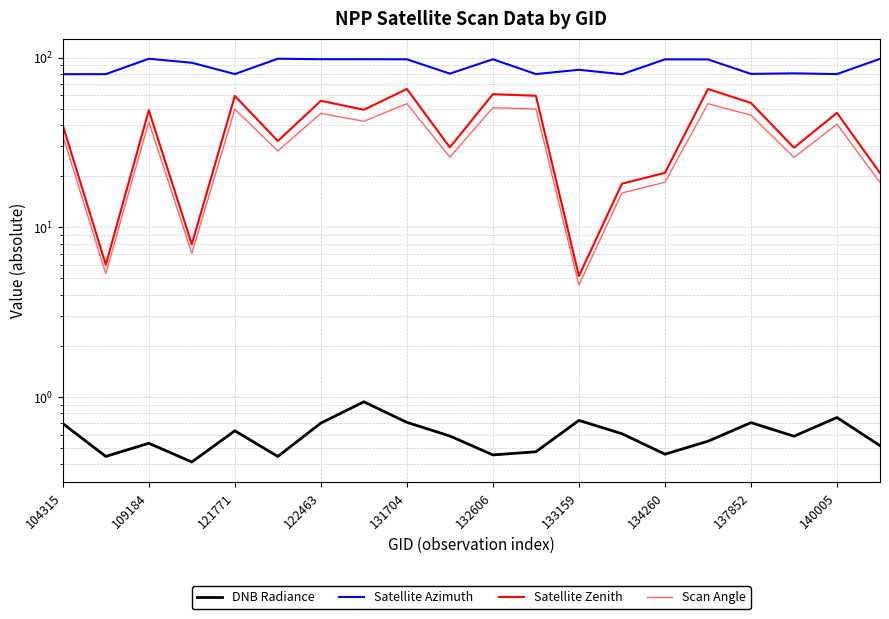

What is the average value of the Scan Angle series?

32.9